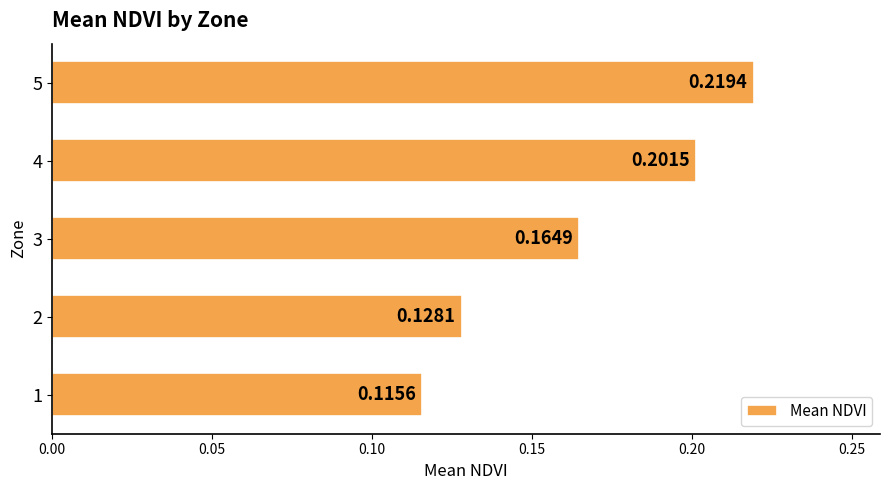

Which has a higher value, 3 or 5?

5